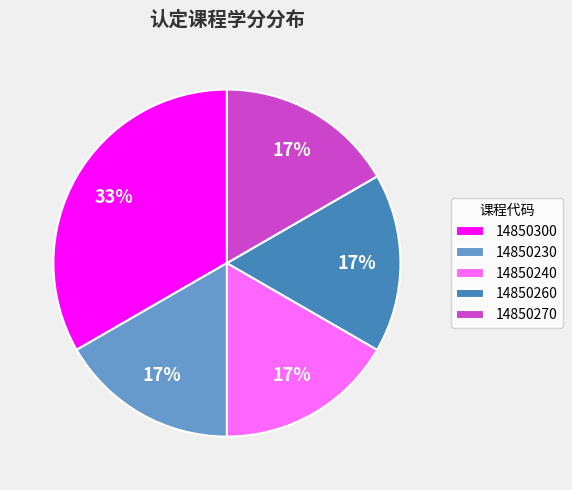

Count the number of slices in the pie.

5